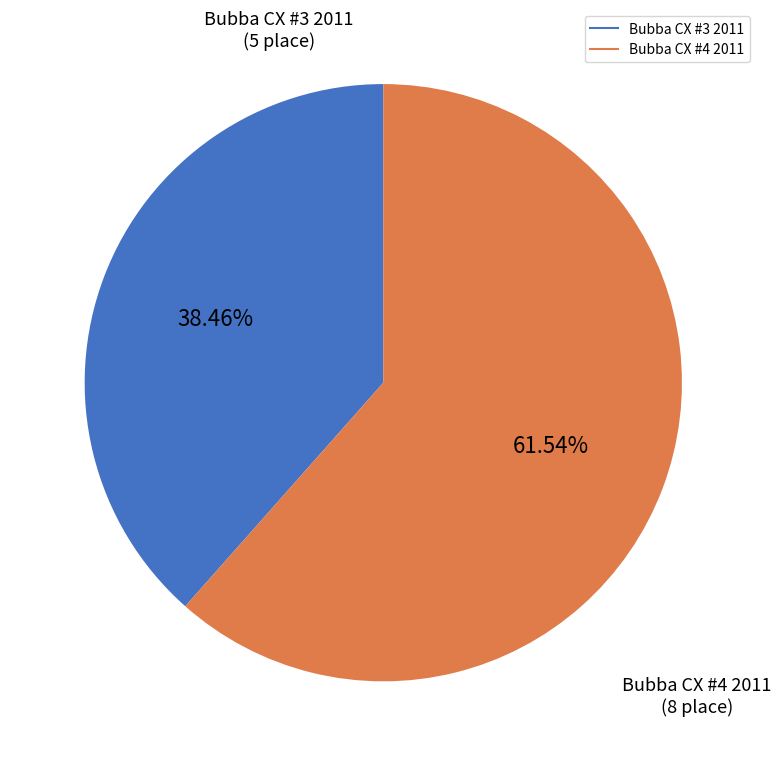

Is it true that Bubba CX #3 2011 is 30% of the pie?

False